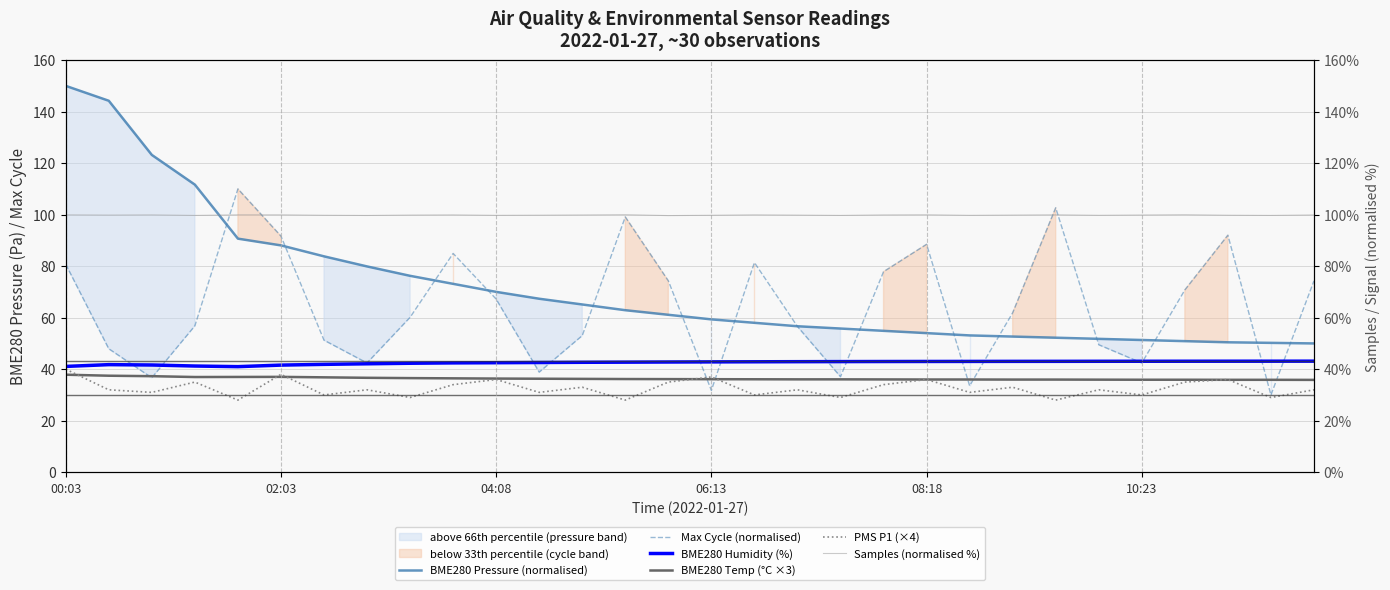

At which category does the chart reach its peak across all series?

00:03